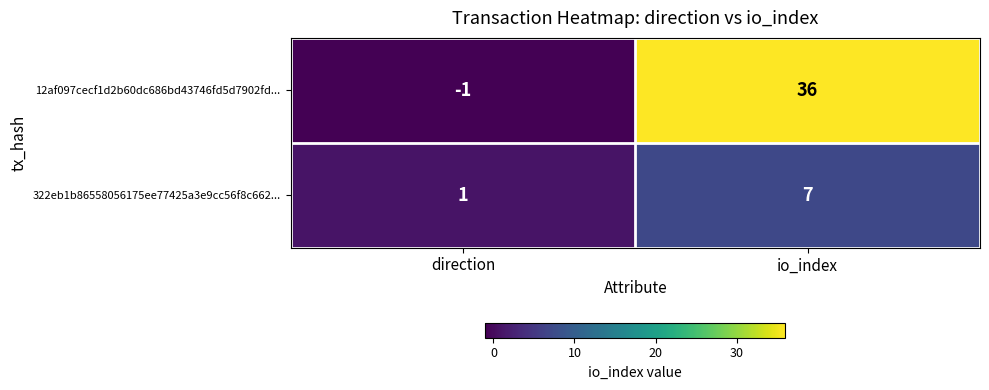

What is the sum of all 12af097cecf1d2b60dc686bd43746fd5d7902fd... values?

35